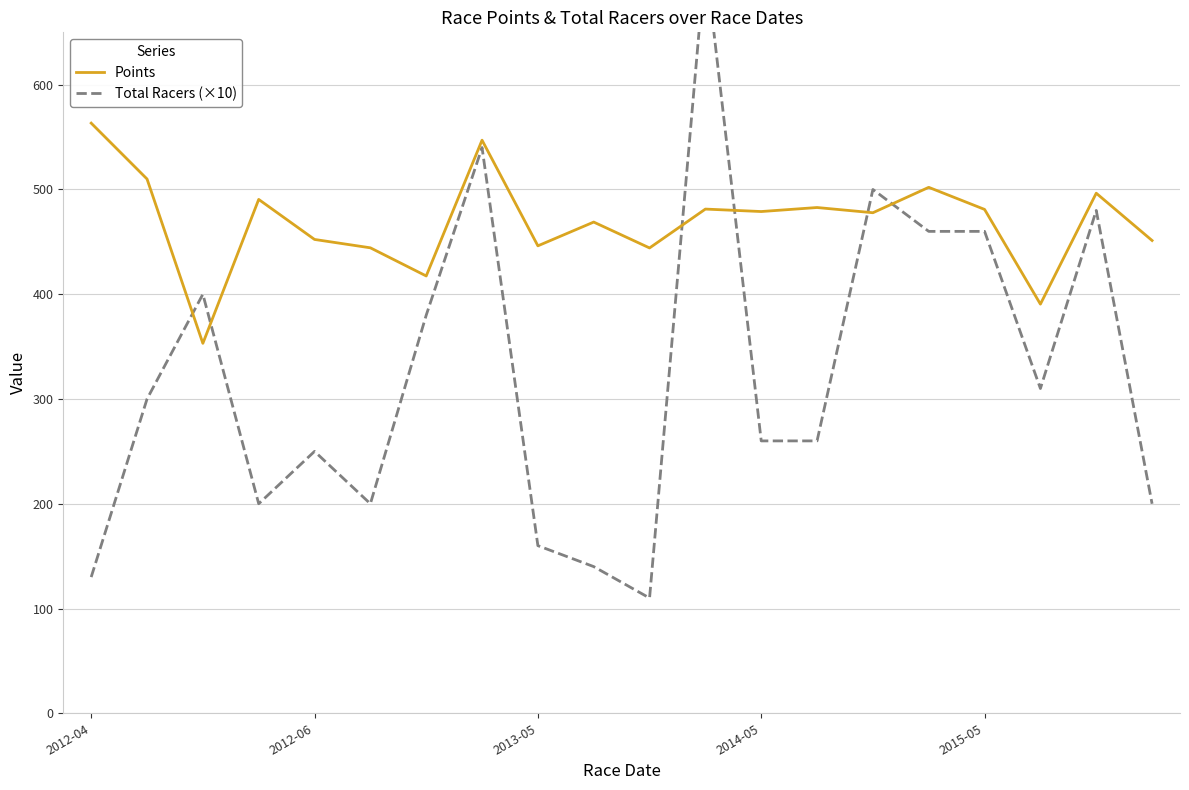

Which category has the highest value across all series?

11